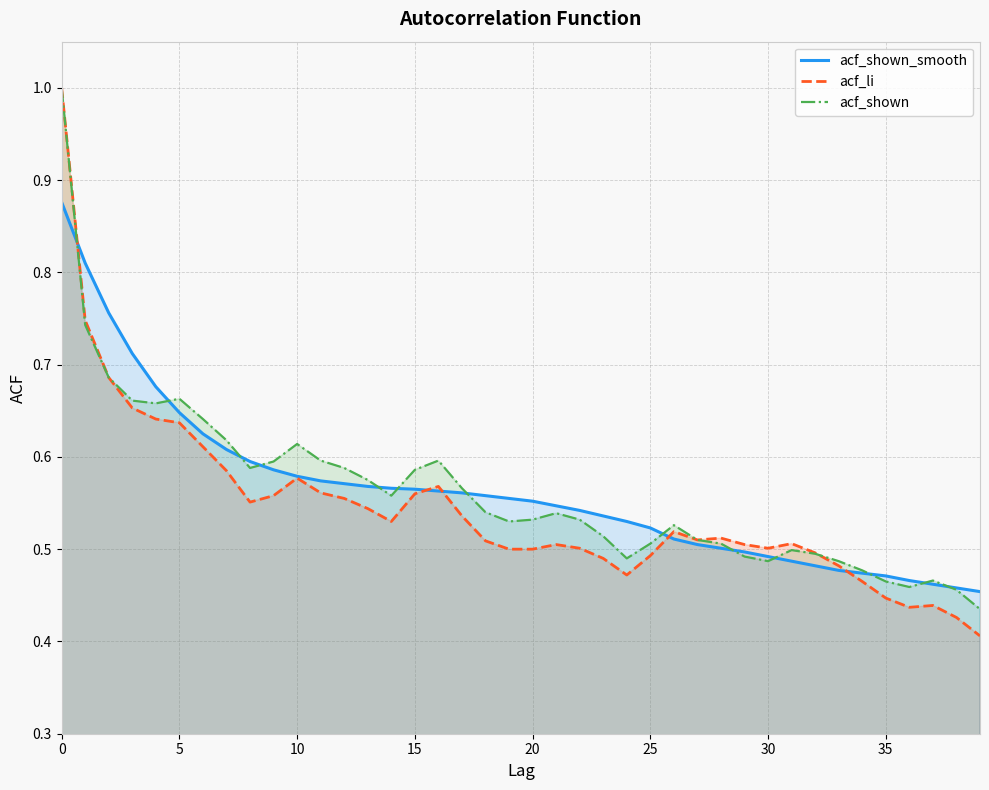

Reading left to right, extract all data points from this chart.

acf_shown_smooth: 0.9	0.8	0.8	0.7	0.7	0.6	0.6	0.6	0.6	0.6	0.6	0.6	0.6	0.6	0.6	0.6	0.6	0.6	0.6	0.6	0.6	0.5	0.5	0.5	0.5	0.5	0.5	0.5	0.5	0.5	0.5	0.5	0.5	0.5	0.5	0.5	0.5	0.5	0.5	0.5
acf_li: 1.0	0.7	0.7	0.7	0.6	0.6	0.6	0.6	0.6	0.6	0.6	0.6	0.6	0.5	0.5	0.6	0.6	0.5	0.5	0.5	0.5	0.5	0.5	0.5	0.5	0.5	0.5	0.5	0.5	0.5	0.5	0.5	0.5	0.5	0.5	0.4	0.4	0.4	0.4	0.4
acf_shown: 1.0	0.7	0.7	0.7	0.7	0.7	0.6	0.6	0.6	0.6	0.6	0.6	0.6	0.6	0.6	0.6	0.6	0.6	0.5	0.5	0.5	0.5	0.5	0.5	0.5	0.5	0.5	0.5	0.5	0.5	0.5	0.5	0.5	0.5	0.5	0.5	0.5	0.5	0.5	0.4